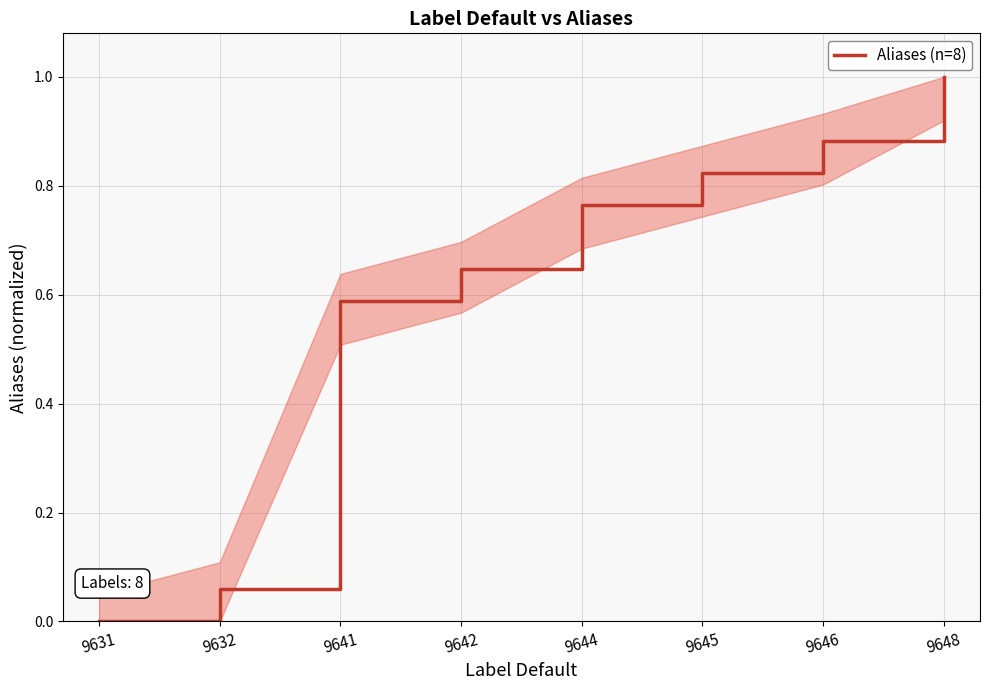

How many lines are shown in the chart?

1